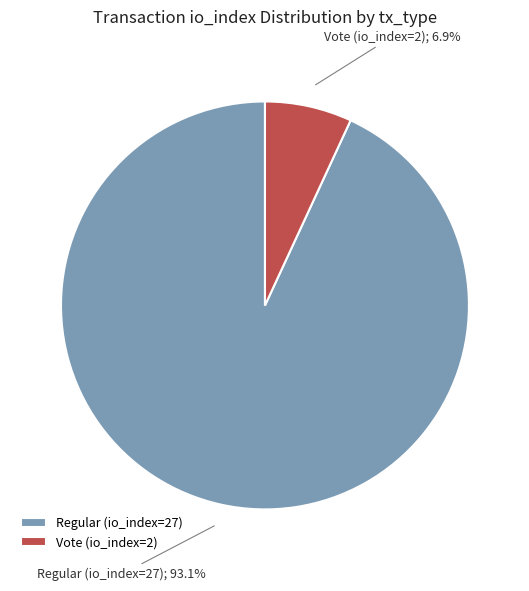

What portion of the pie excludes Regular (io_index=27)?

6.9%